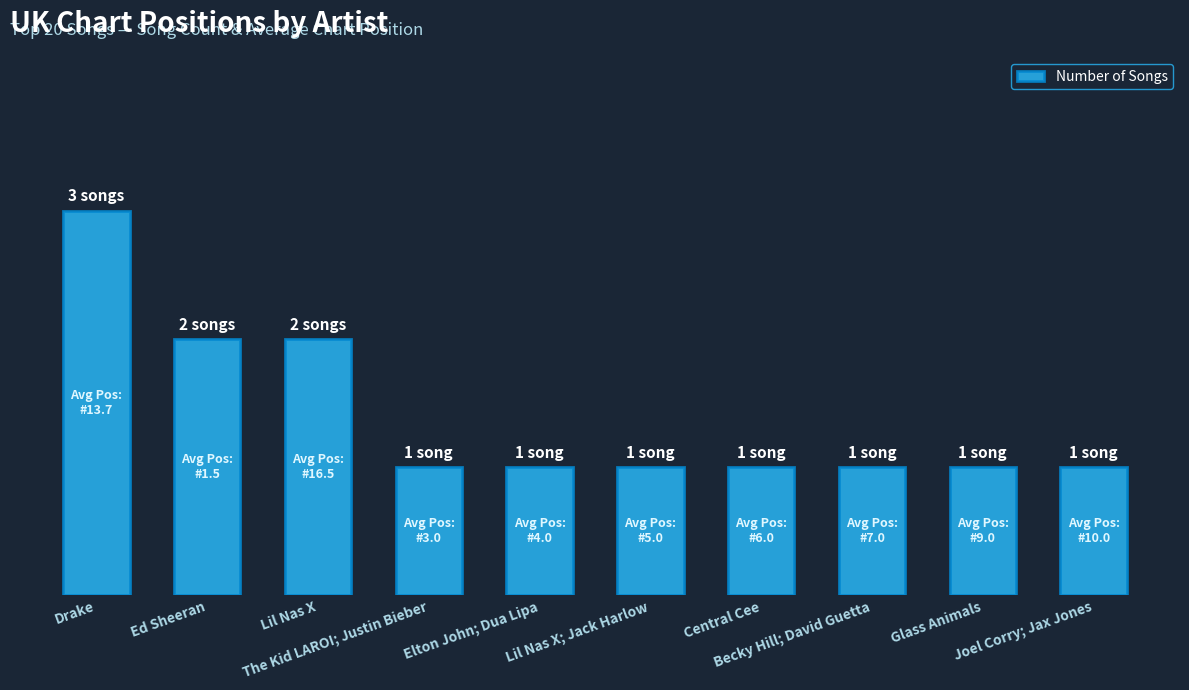

What is the ratio of the value at Elton John; Dua Lipa to the value at Becky Hill; David Guetta?

1.0